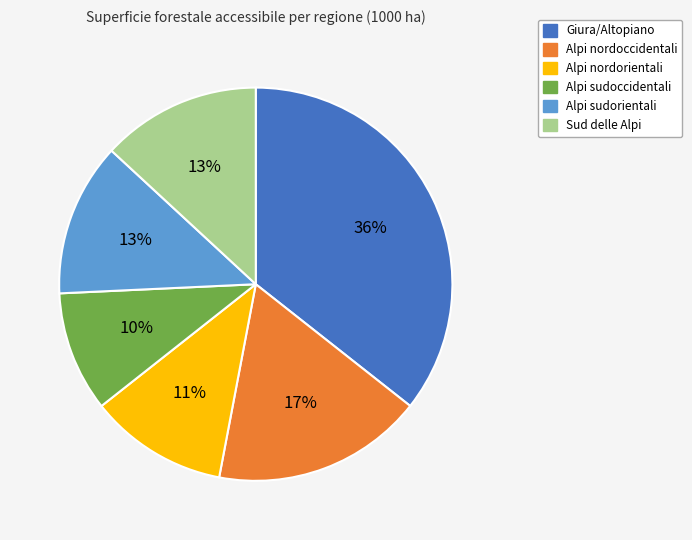

What percentage is the Giura/Altopiano slice, to the nearest percent?

36%